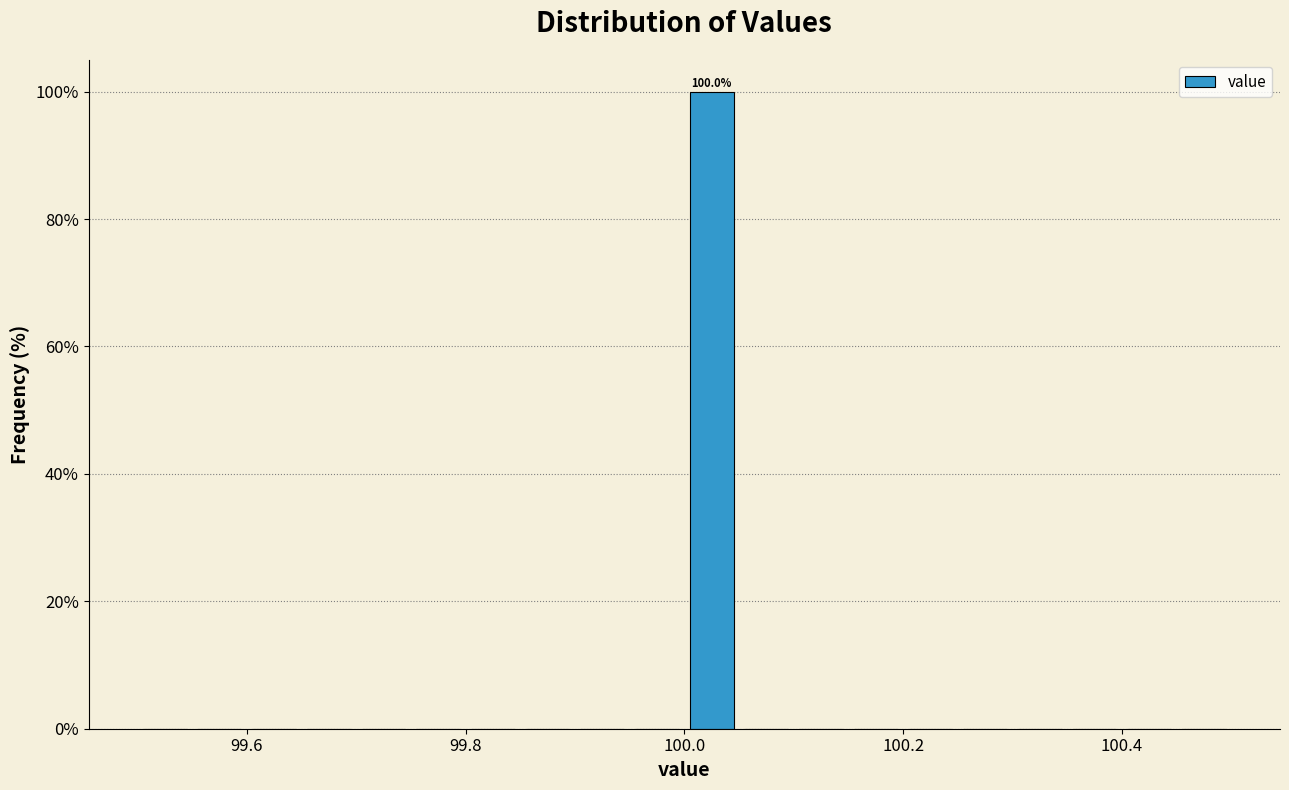

Around what value on the x-axis is the tallest bar? Give the approximate position of its centre, as read against the axis.

100.02